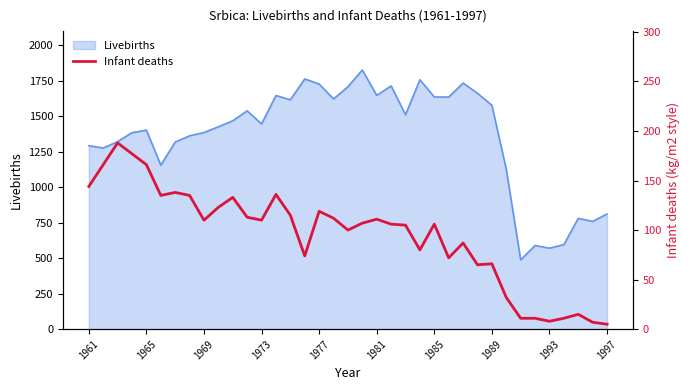

Is it true that Livebirths equals 1293 at 1961?

True